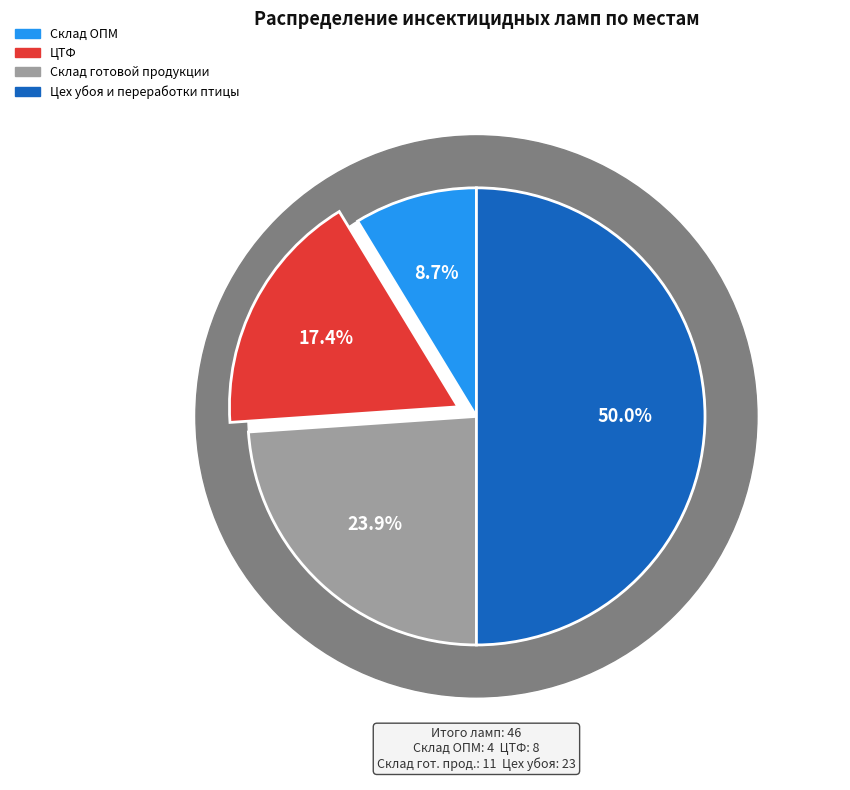

What percentage is NOT represented by Склад ОПМ?

91.3%